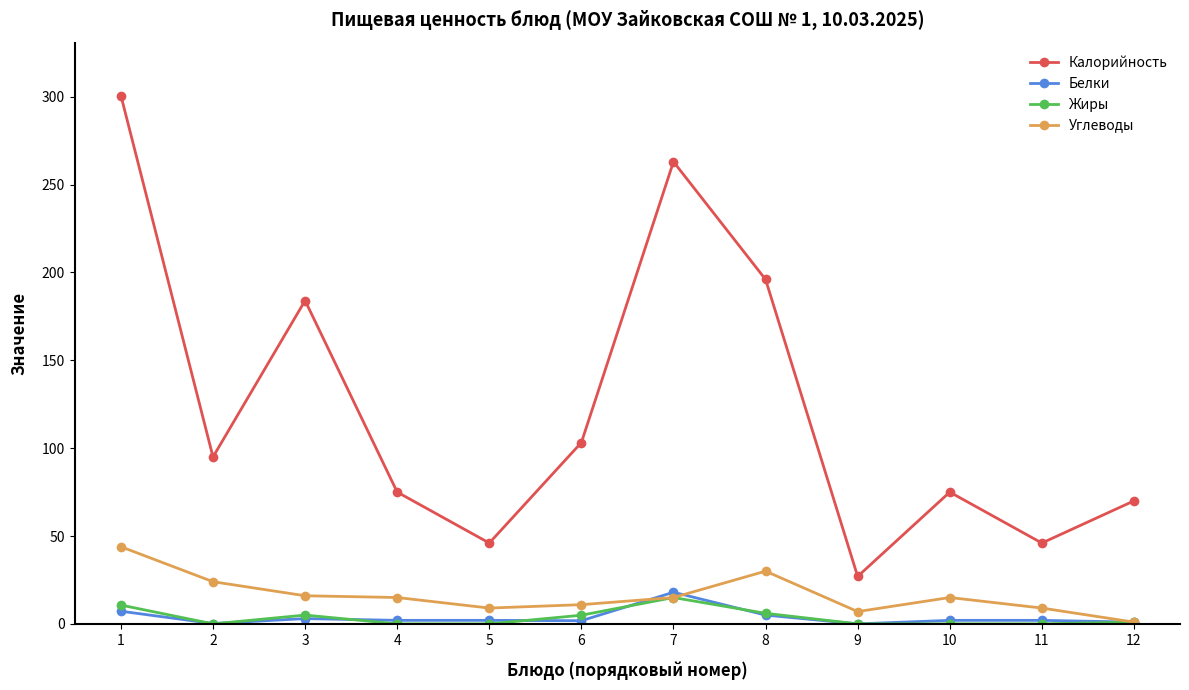

How many data points does each series have?

12